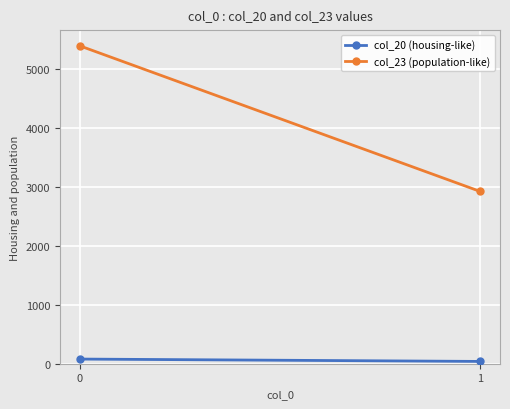

What is the value of the col_23 (population-like) point at the 2nd from the left?

2927